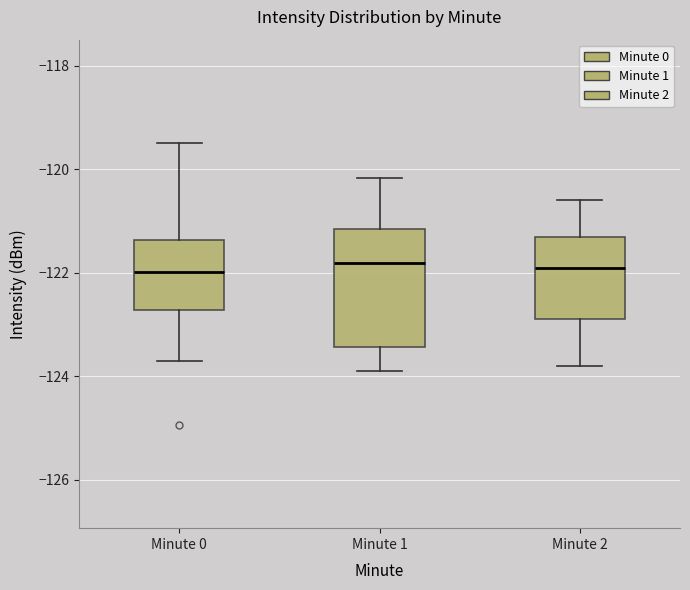

Comparing the boxes themselves (not the whiskers), which one is the tallest?

Minute 1